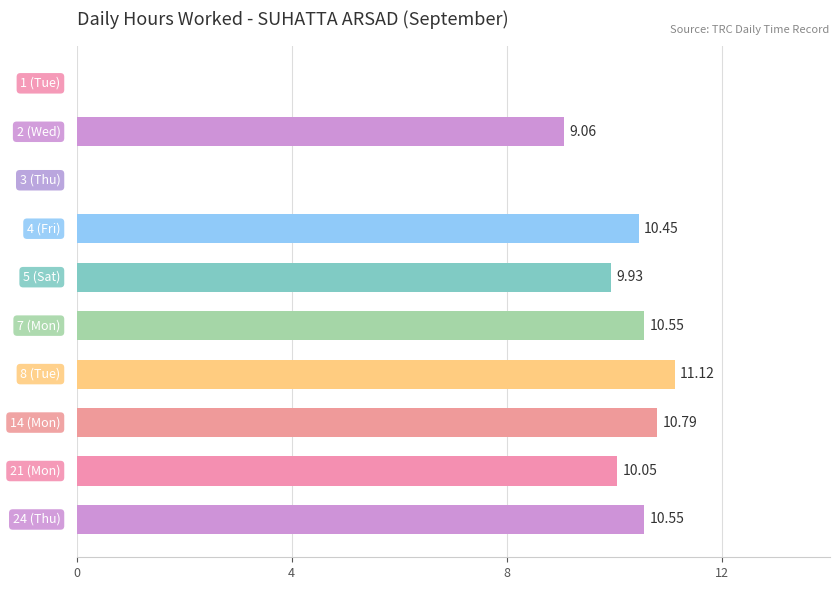

Between 24 (Thu) and 5 (Sat), which is larger?

24 (Thu)